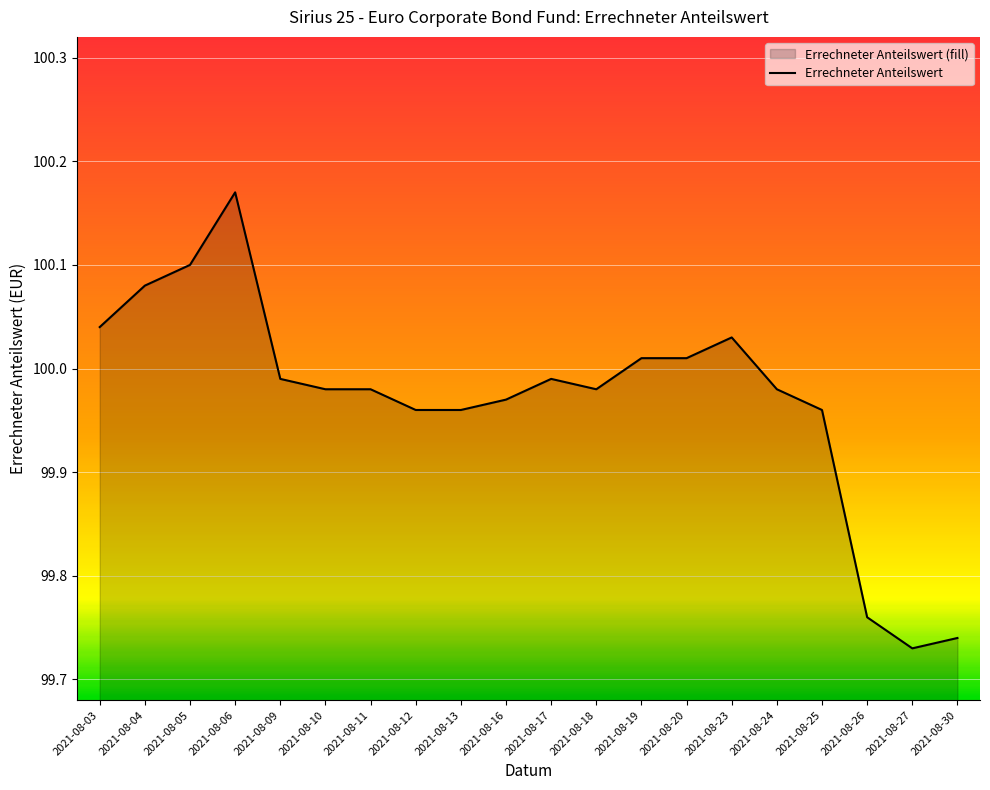

What is the minimum value shown in the chart?

99.7